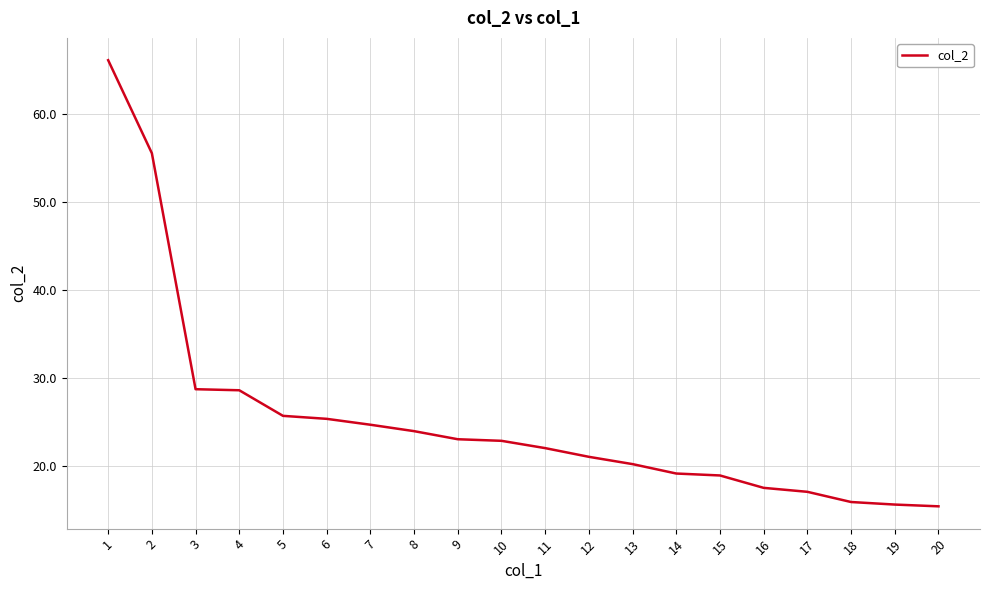

Is it true that the value at 20 is 26.0?

False